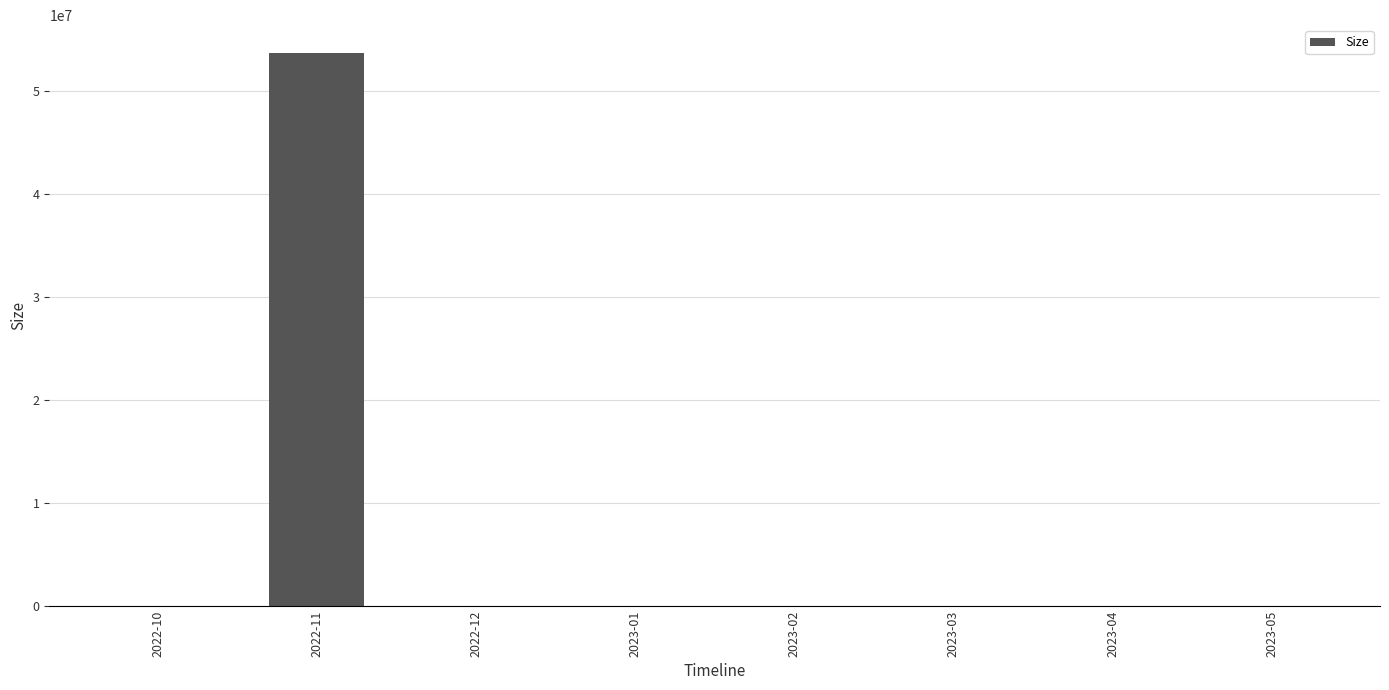

Which label corresponds to the largest value in the chart?

2022-11